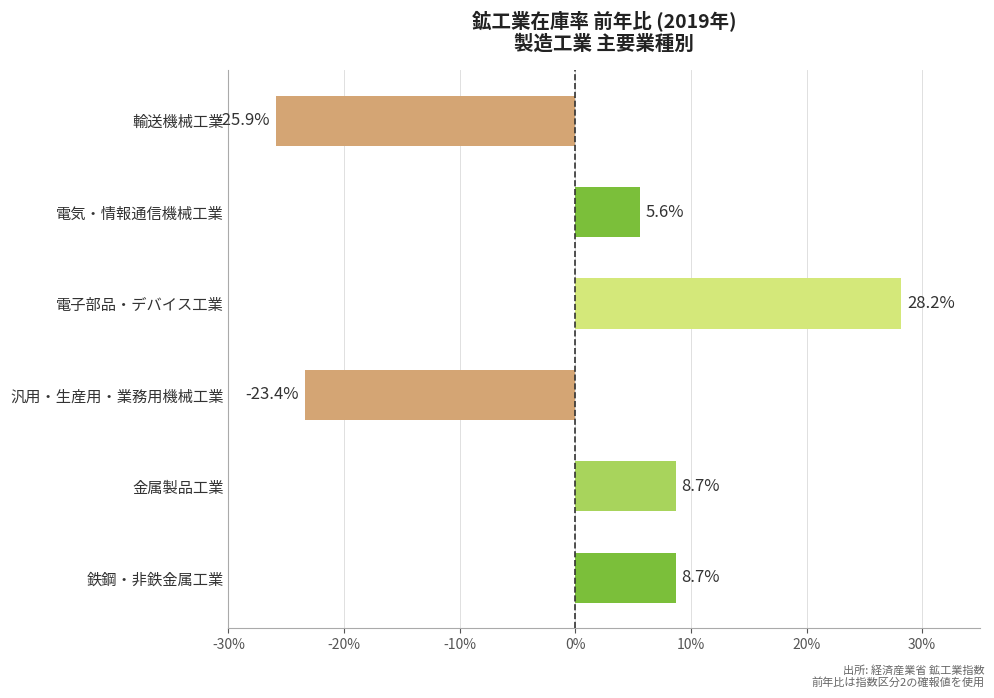

Which has a higher value, 電子部品・デバイス工業 or 電気・情報通信機械工業?

電子部品・デバイス工業